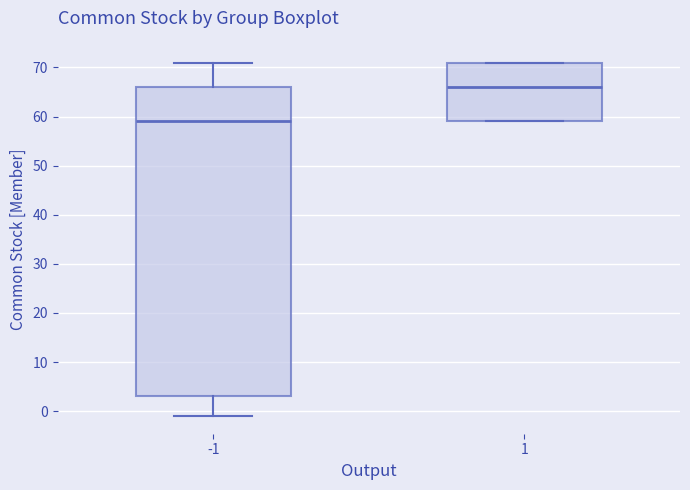

Comparing the boxes themselves (not the whiskers), which one is the tallest?

-1